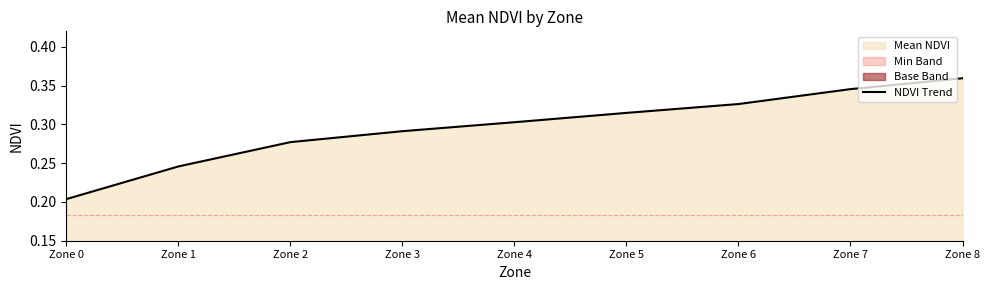

True or false: there are more than 2 points higher than both neighbors.

False